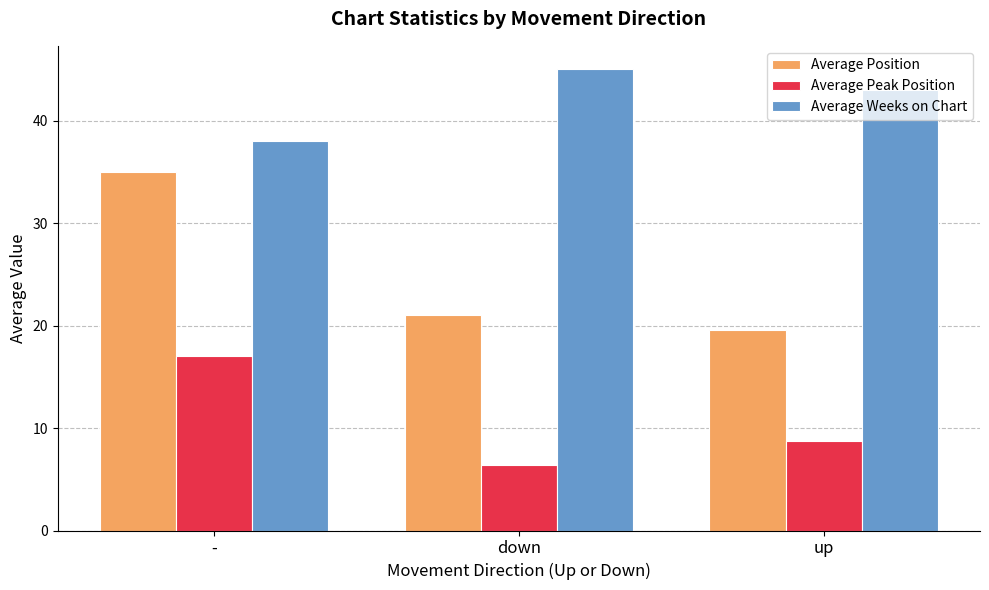

What is the label of the 3rd bar from the left?

up